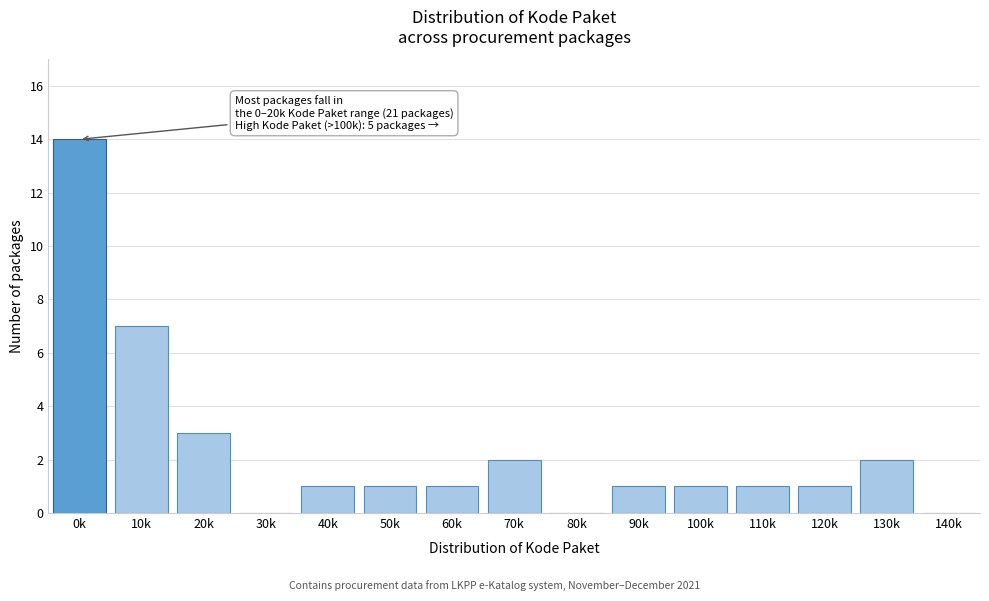

Reading right to left, what are all the values shown in this chart?

140k=0	130k=2	120k=1	110k=1	100k=1	90k=1	80k=0	70k=2	60k=1	50k=1	40k=1	30k=0	20k=3	10k=7	0k=14